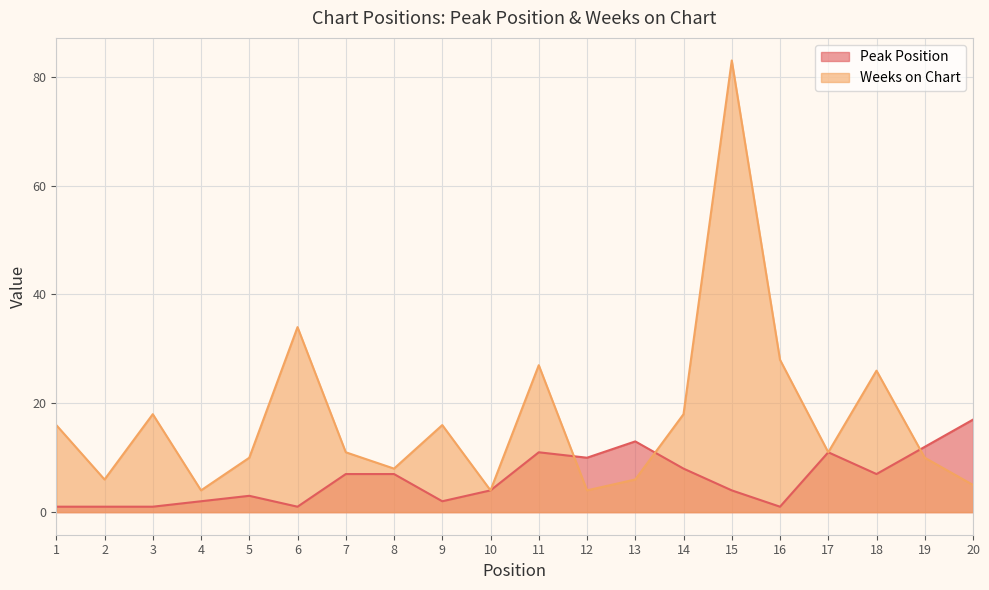

Reading left to right, list all the values displayed in this chart.

Peak Position: 1=1	2=1	3=1	4=2	5=3	6=1	7=7	8=7	9=2	10=4	11=11	12=10	13=13	14=8	15=4	16=1	17=11	18=7	19=12	20=17
Weeks on Chart: 1=16	2=6	3=18	4=4	5=10	6=34	7=11	8=8	9=16	10=4	11=27	12=4	13=6	14=18	15=83	16=28	17=11	18=26	19=10	20=5